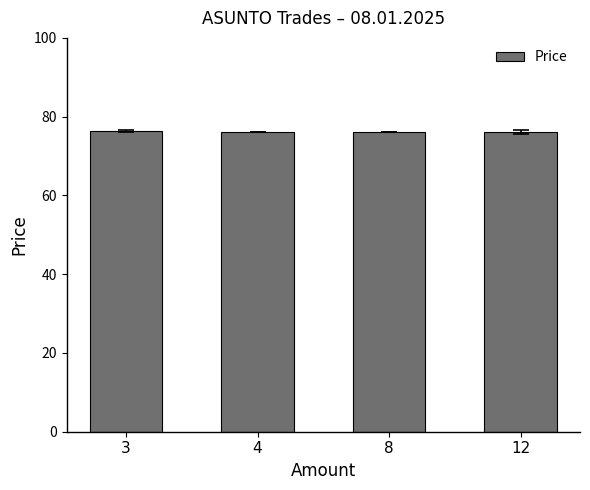

Approximately how many times larger is the value at 12 compared to 8?

1.0